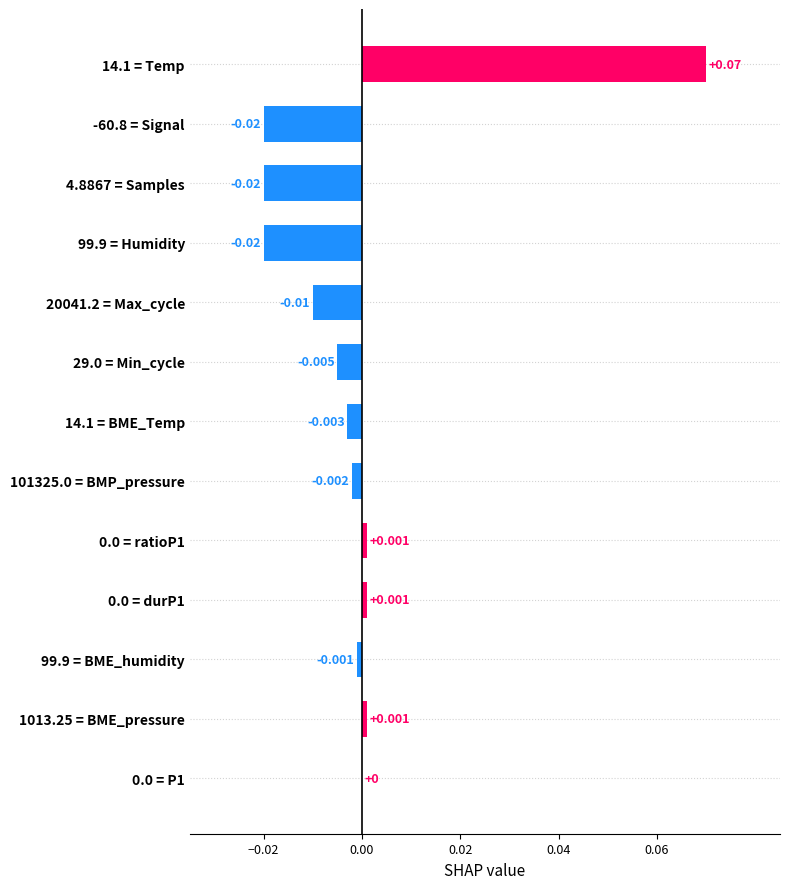

How many categories are shown in the chart?

13